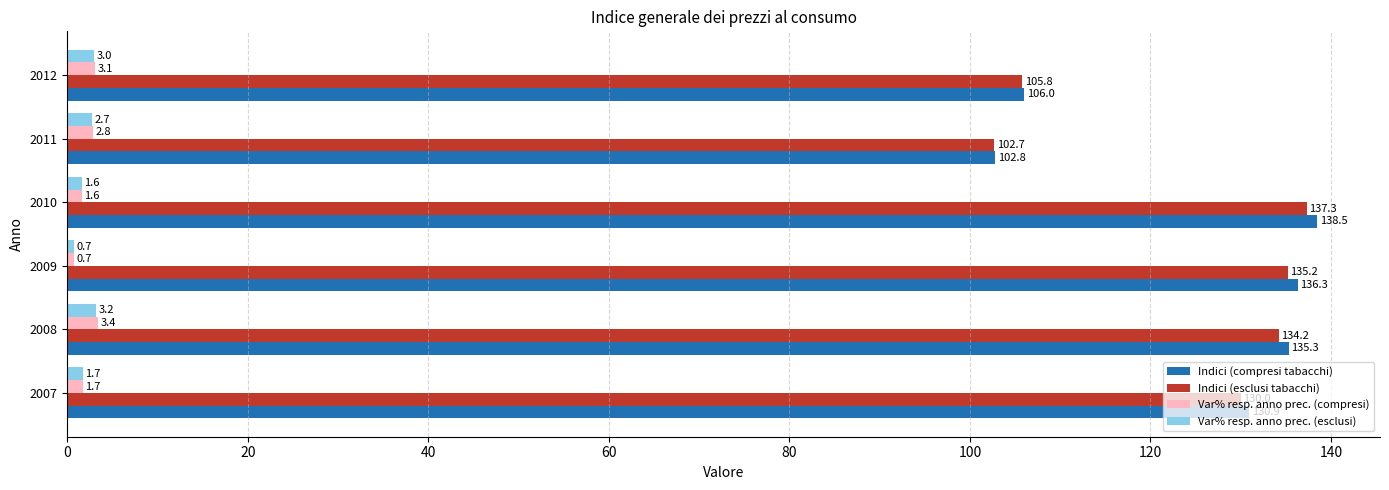

At 2012, list the series in order from smallest to largest.

Var% resp. anno prec. (esclusi), Var% resp. anno prec. (compresi), Indici (esclusi tabacchi), Indici (compresi tabacchi)